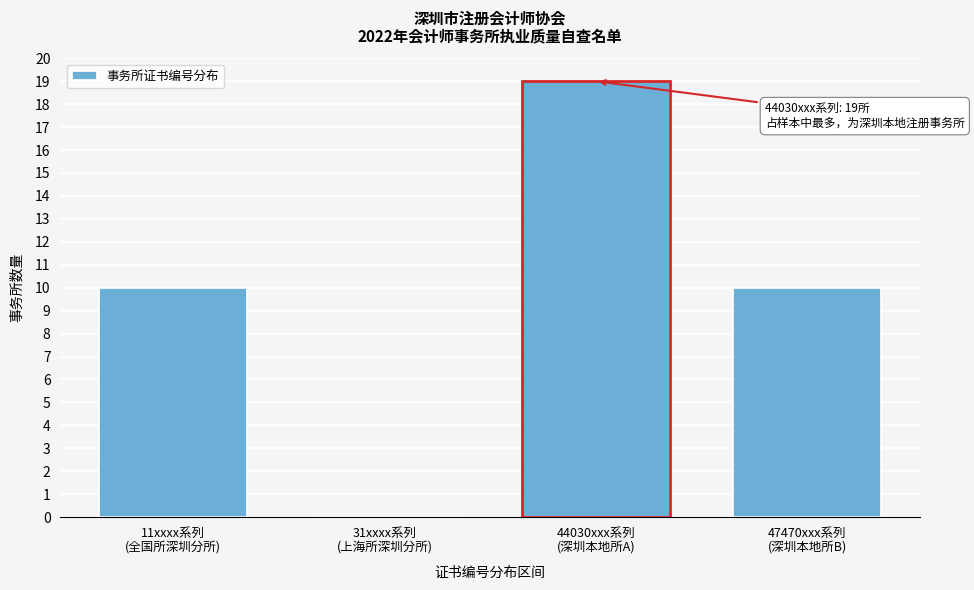

What is the sum of all values?

39